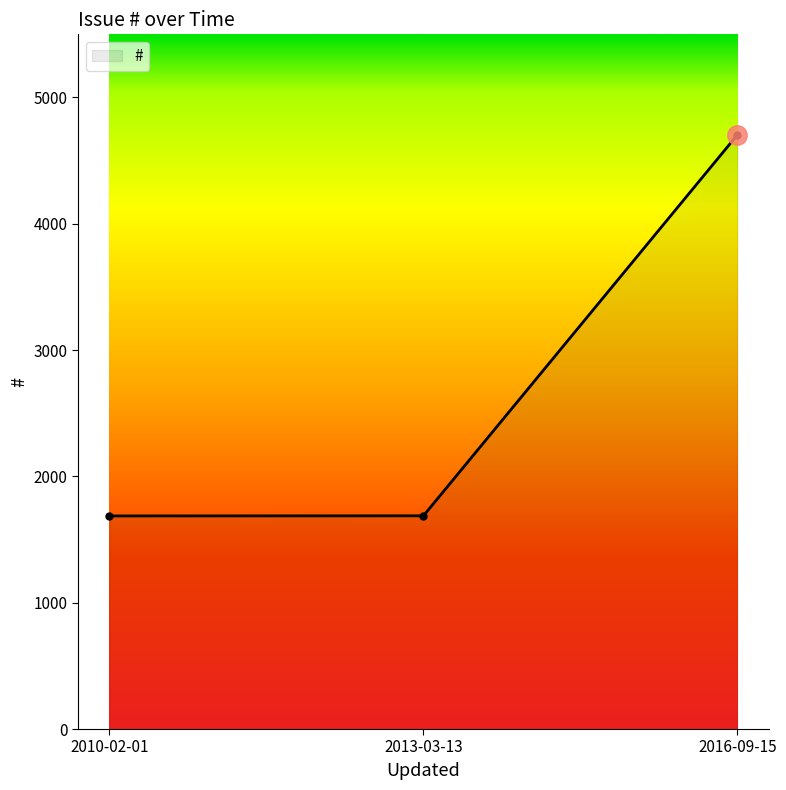

What is the label of the 3rd point from the left?

2016-09-15